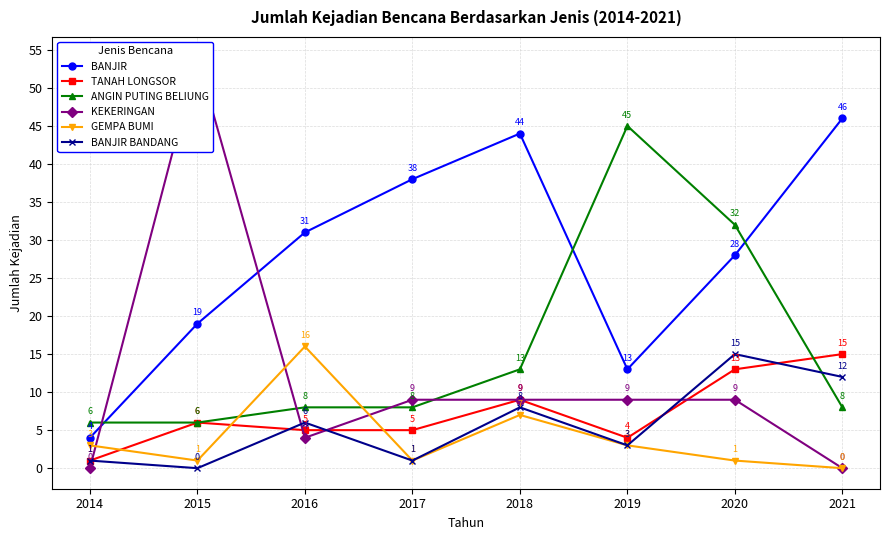

Where is the first local maximum for BANJIR?

2018